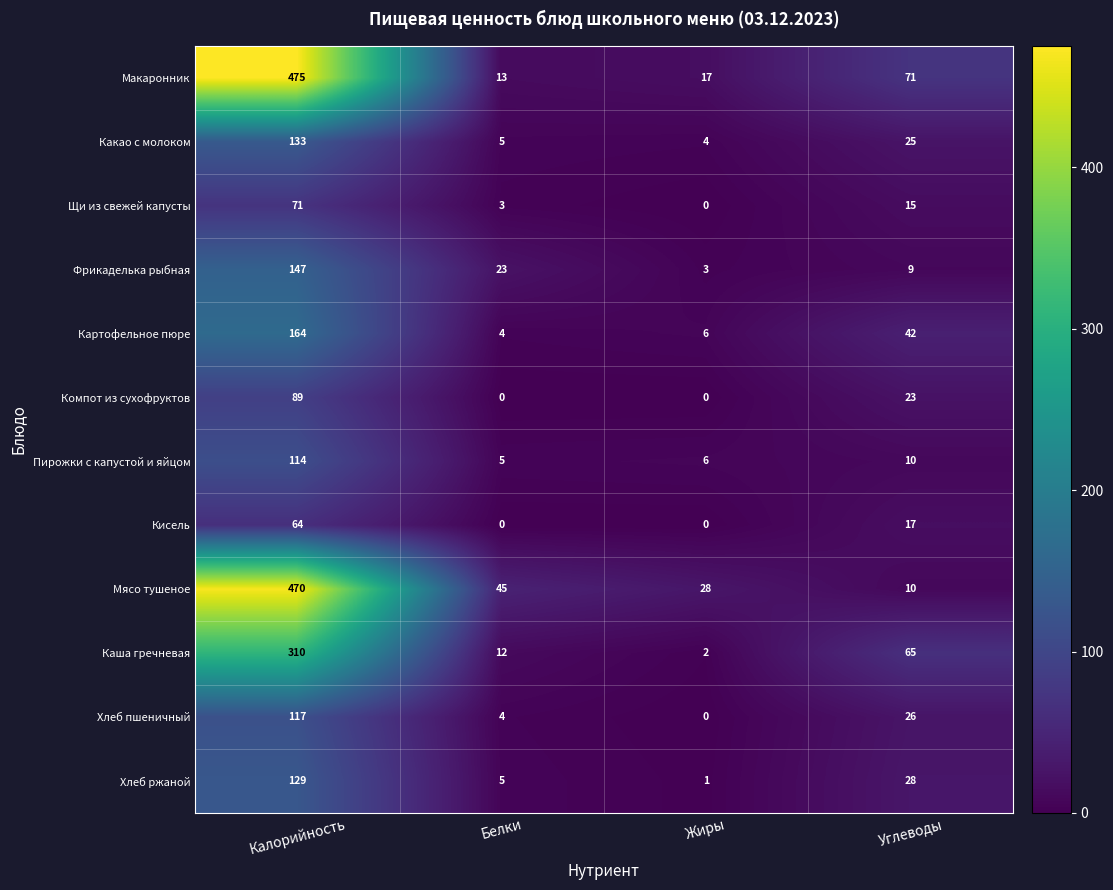

What is the sum of the Хлеб ржаной values at Калорийность and Жиры?

130